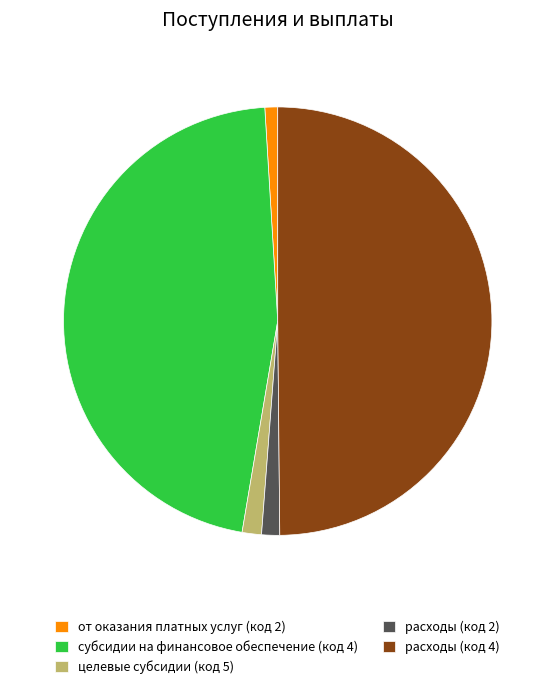

Between расходы (код 4) and расходы (код 2), which is larger?

расходы (код 4)